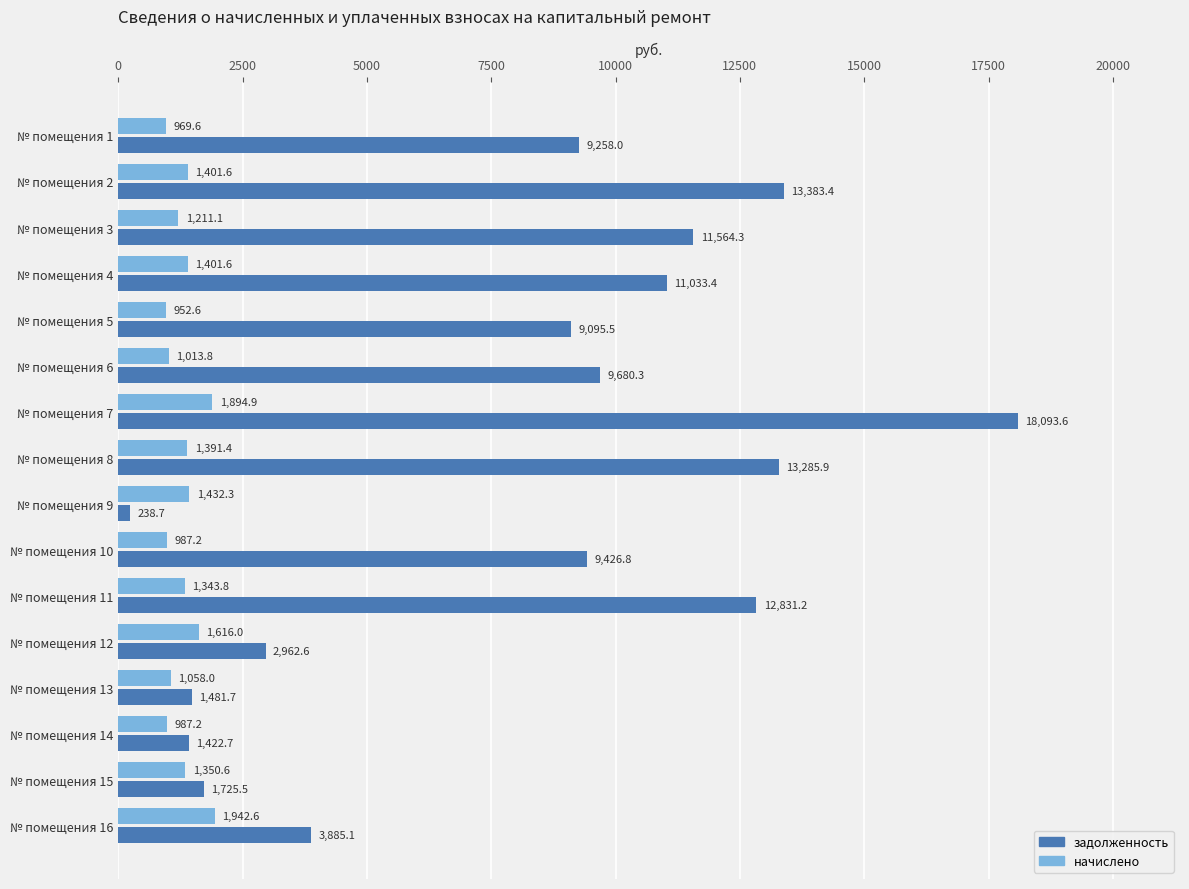

True or false: начислено has a value of 987.2 at № помещения 14.

True